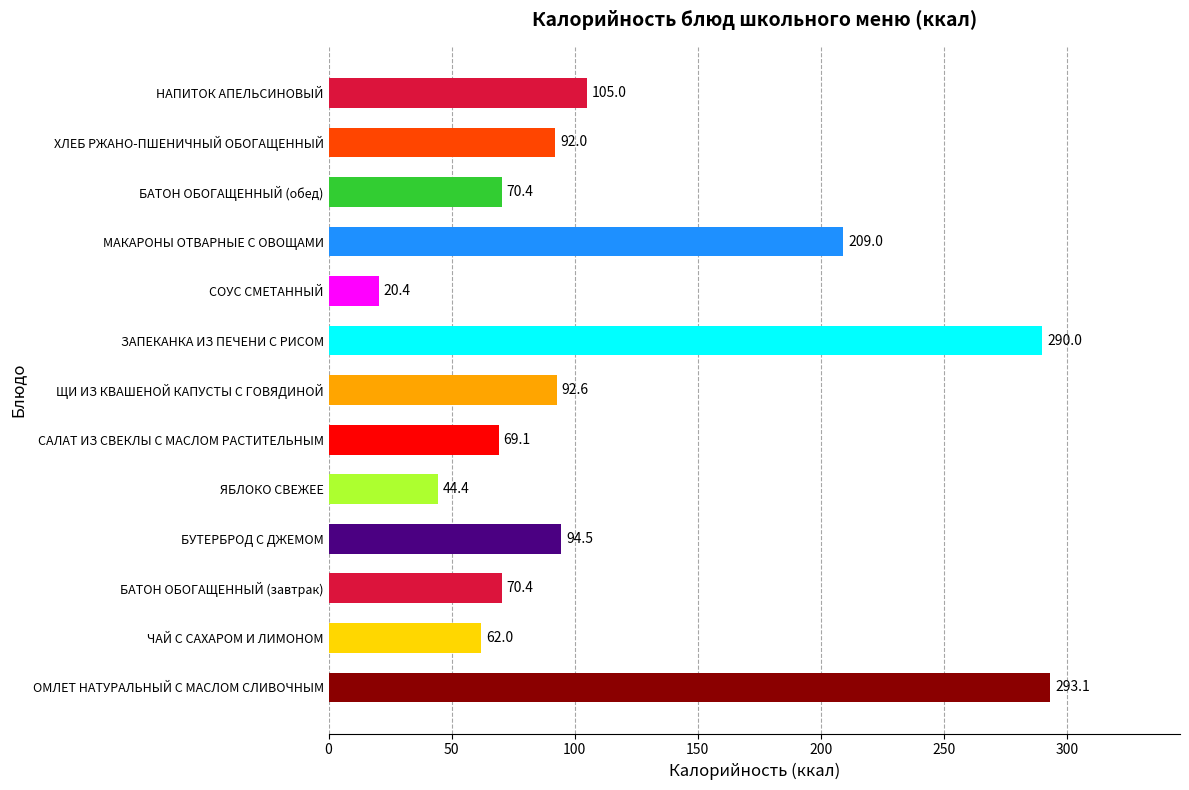

What is the ratio of the value at БАТОН ОБОГАЩЕННЫЙ (обед) to the value at БАТОН ОБОГАЩЕННЫЙ (завтрак)?

1.0